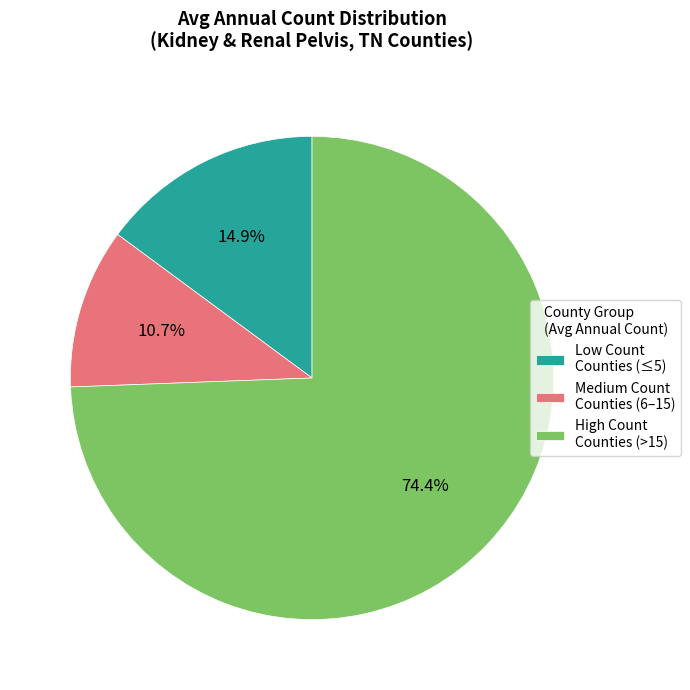

Does any single category account for the majority?

Yes